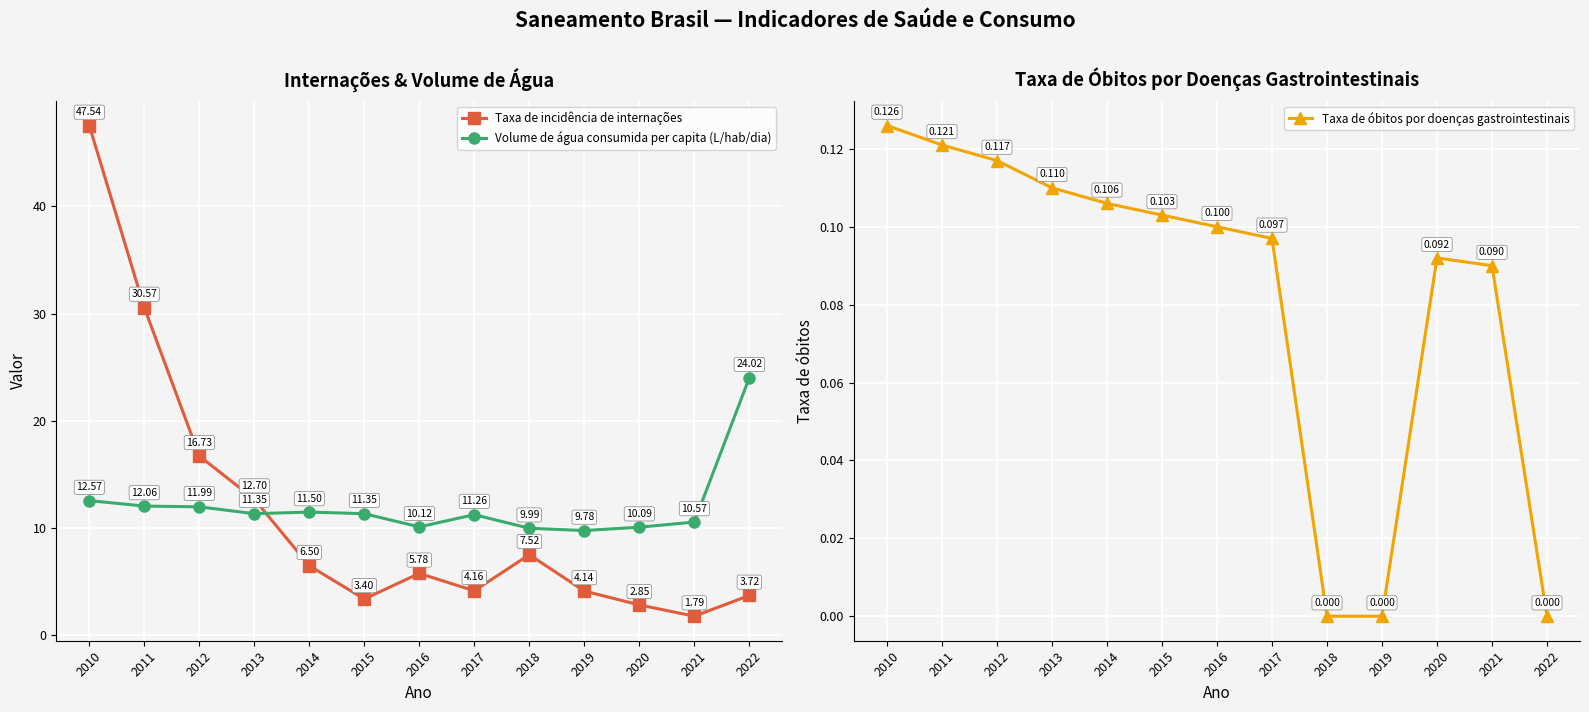

Read the Taxa de incidência de internações value at 2015.

3.4